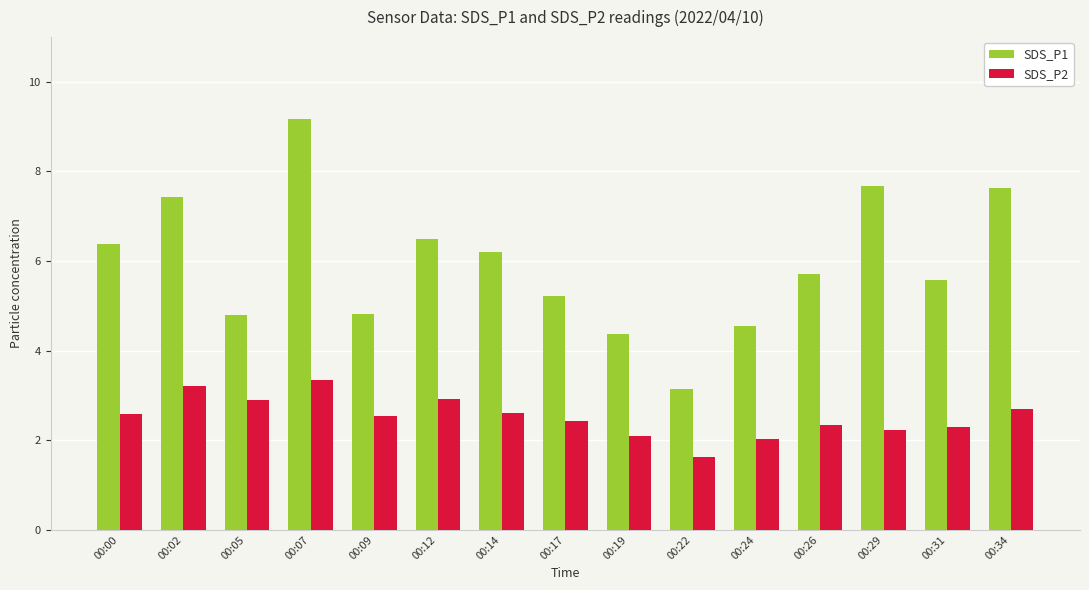

The SDS_P1 series shows 1.4 at 00:12. True or false?

False